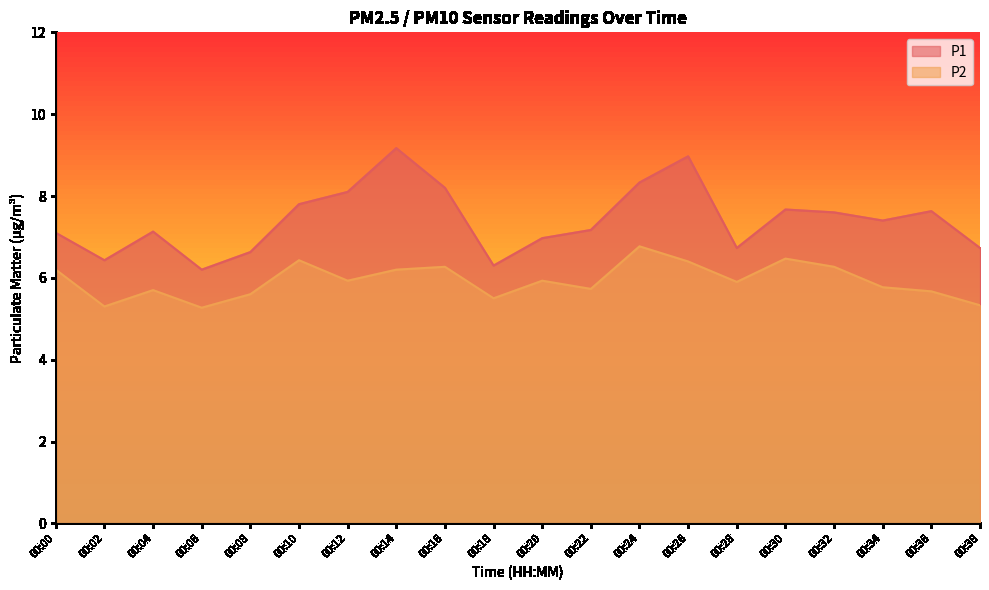

Is it true that P2 equals 6.5 at 00:30?

True